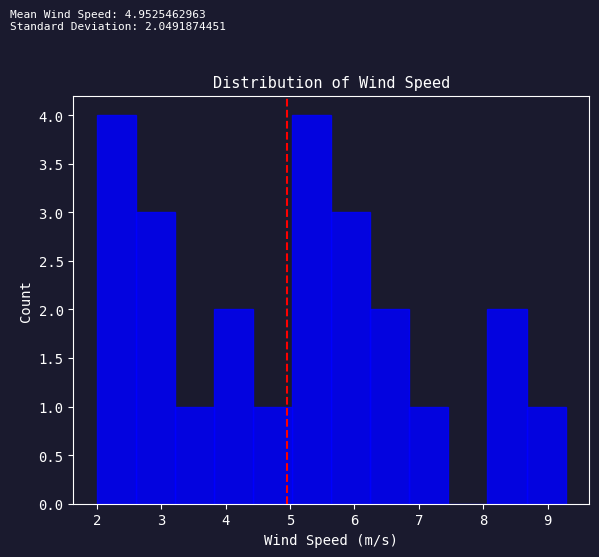

Reading left to right, list every bar in this chart as the range it spans on the x-axis followed by its height. Neither the bar edges nor the heights are printed on the chart, so give them approximately, as read against the axes.

2.0 to 2.6: 4
2.6 to 3.2: 3
3.2 to 3.8: 1
3.8 to 4.4: 2
4.4 to 5.0: 1
5.0 to 5.6: 4
5.6 to 6.2: 3
6.2 to 6.9: 2
6.9 to 7.5: 1
7.5 to 8.1: 0
8.1 to 8.7: 2
8.7 to 9.3: 1